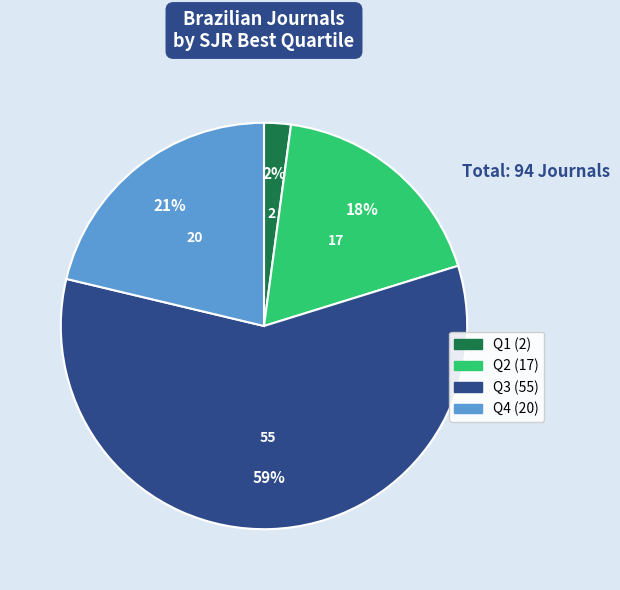

Combined, do Q4 and Q3 account for over 50%?

Yes